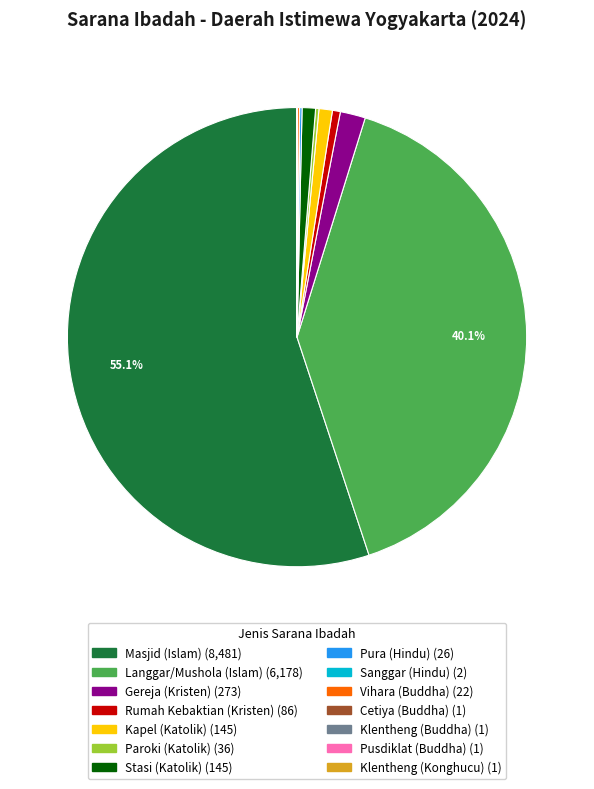

Is there any slice that represents more than half of the pie?

Yes